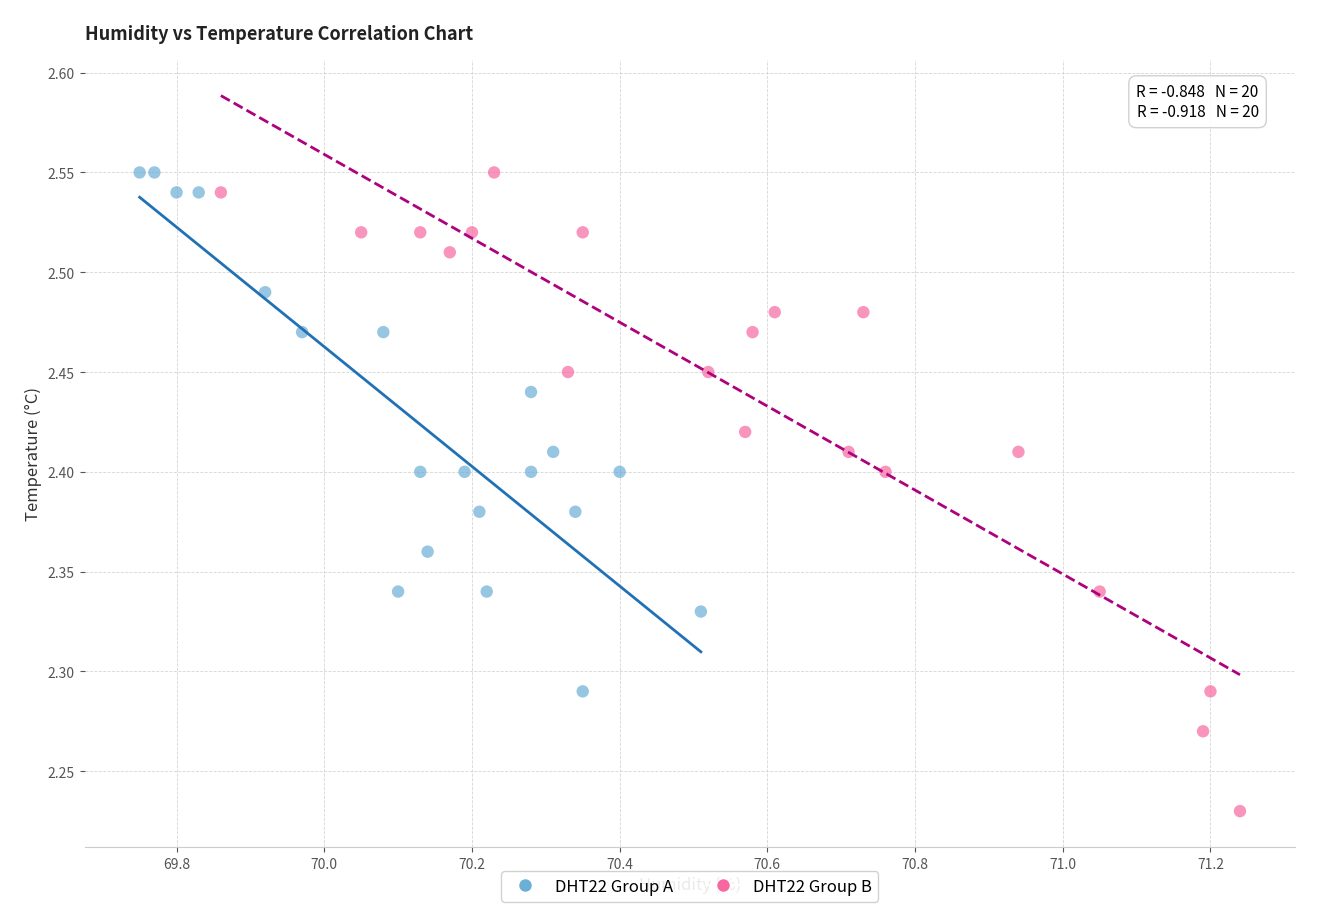

Which series has the largest Y range (max minus min)?

DHT22 Group B